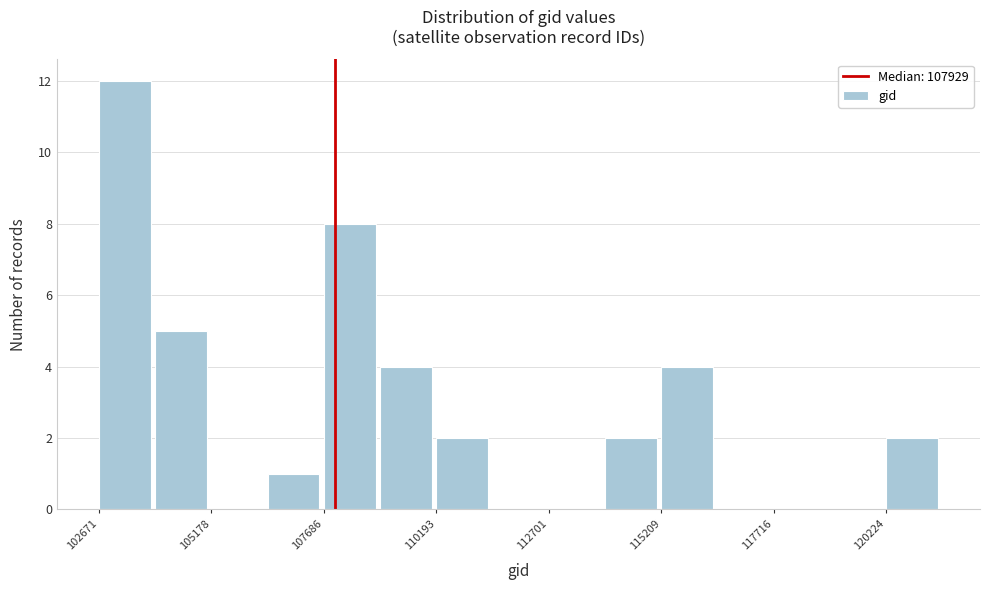

Read against the x-axis, roughly where is the centre of the tallest bar?

103000